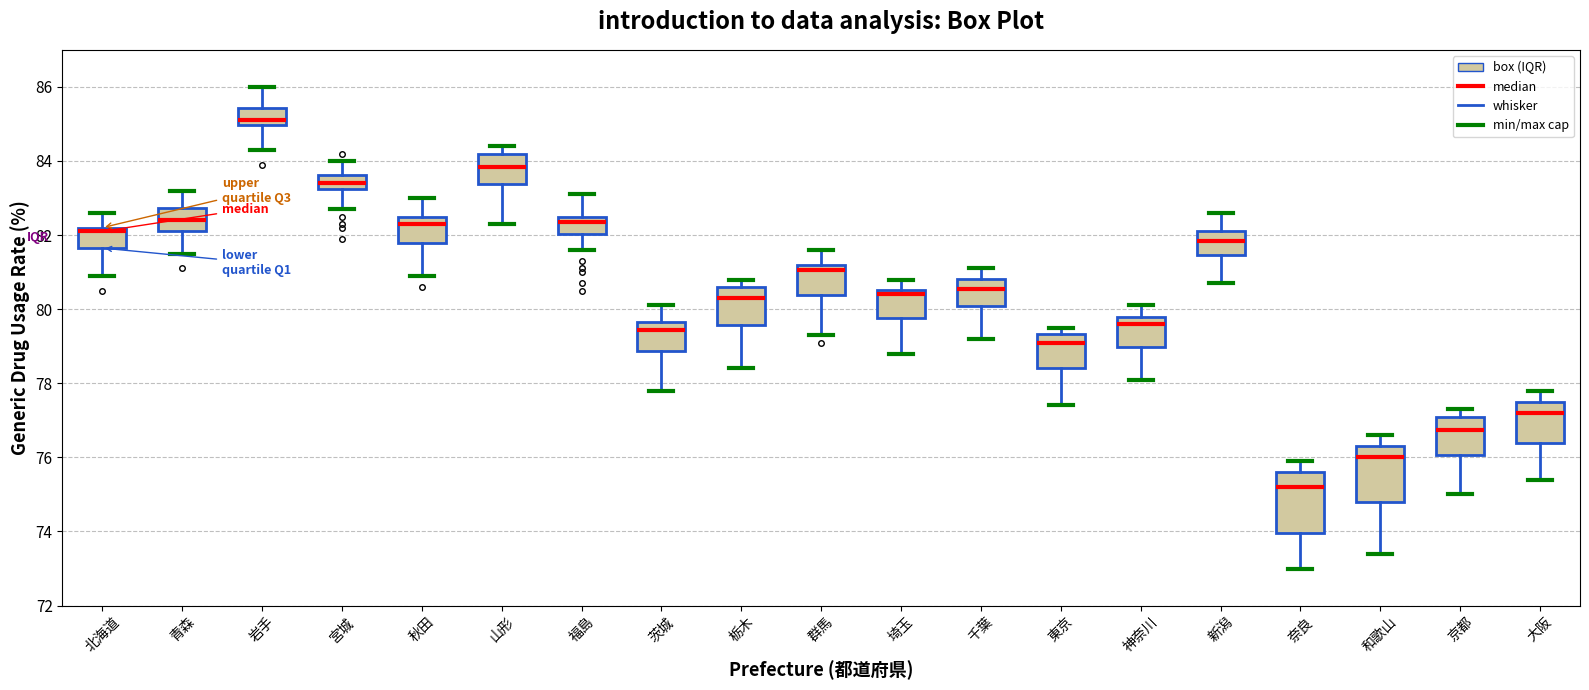

Reading left to right, transcribe this box plot: for each box, give where its median line is, the range the box spans, and where its two whiskers end, as read against the y-axis. The values are not printed on the chart, so give them approximately, as read against the axis.

北海道: median 82.2 (just below the box's upper edge), box 81.6 to 82.2, whiskers 81.0 to 82.6
青森: median 82.4, box 82.2 to 82.8, whiskers 81.6 to 83.2
岩手: median 85.2, box 85.0 to 85.4, whiskers 84.4 to 86.0
宮城: median 83.4, box 83.2 to 83.6, whiskers 82.8 to 84.0
秋田: median 82.4, box 81.8 to 82.6, whiskers 81.0 to 83.0
山形: median 83.8, box 83.4 to 84.2, whiskers 82.4 to 84.4
福島: median 82.4, box 82.0 to 82.6, whiskers 81.6 to 83.2
茨城: median 79.4, box 78.8 to 79.6, whiskers 77.8 to 80.2
栃木: median 80.4, box 79.6 to 80.6, whiskers 78.4 to 80.8
群馬: median 81.0, box 80.4 to 81.2, whiskers 79.4 to 81.6
埼玉: median 80.4, box 79.8 to 80.6, whiskers 78.8 to 80.8
千葉: median 80.6, box 80.0 to 80.8, whiskers 79.2 to 81.2
東京: median 79.2, box 78.4 to 79.4, whiskers 77.4 to 79.6
神奈川: median 79.6, box 79.0 to 79.8, whiskers 78.2 to 80.2
新潟: median 81.8, box 81.4 to 82.2, whiskers 80.8 to 82.6
奈良: median 75.2, box 74.0 to 75.6, whiskers 73.0 to 76.0
和歌山: median 76.0, box 74.8 to 76.4, whiskers 73.4 to 76.6
京都: median 76.8, box 76.0 to 77.2, whiskers 75.0 to 77.4
大阪: median 77.2, box 76.4 to 77.6, whiskers 75.4 to 77.8